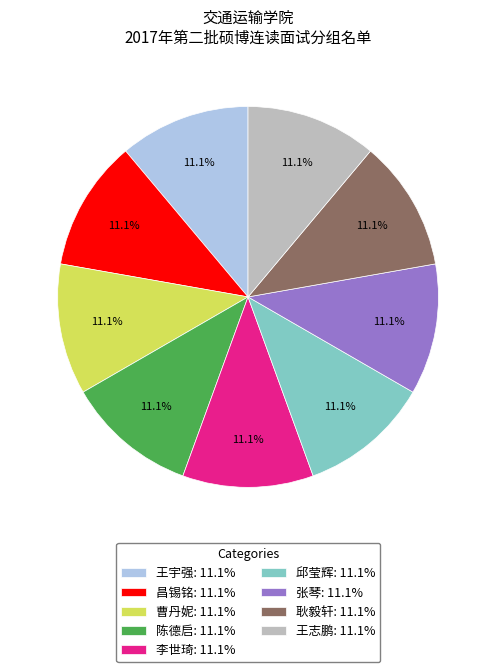

Combined, what portion of the pie is 李世琦: 11.1% and 王宇强: 11.1%?

22.2%